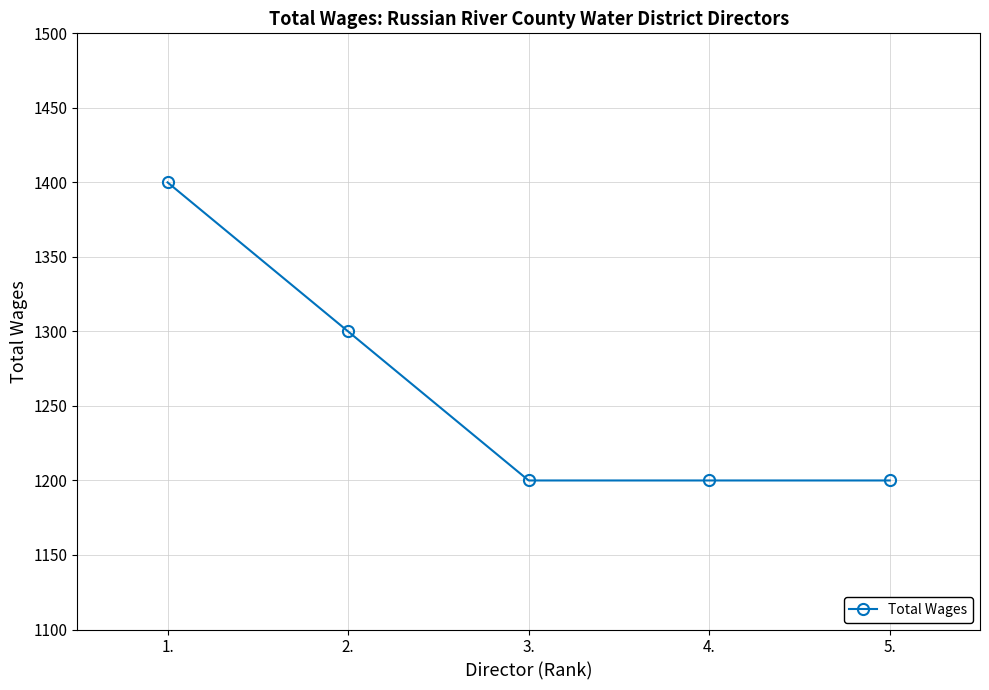

The value at 4. is 377. True or false?

False